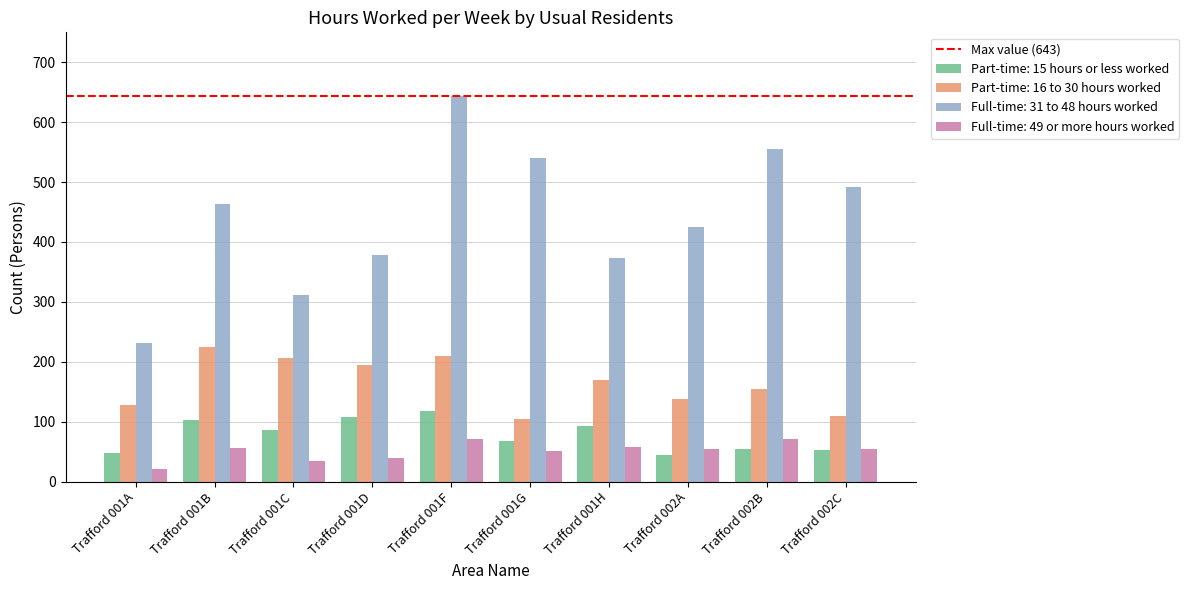

Rank the series at Trafford 001D from lowest to highest value.

Full-time: 49 or more hours worked, Part-time: 15 hours or less worked, Part-time: 16 to 30 hours worked, Full-time: 31 to 48 hours worked